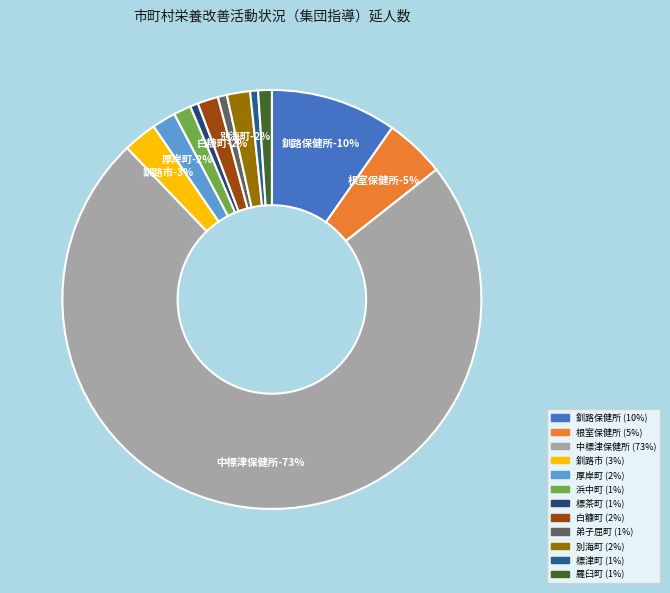

To the nearest percent, what is the average slice percentage?

8%